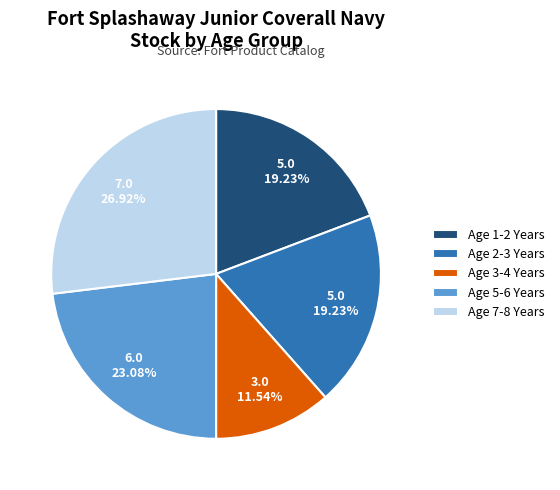

How many slices are in this pie chart?

5